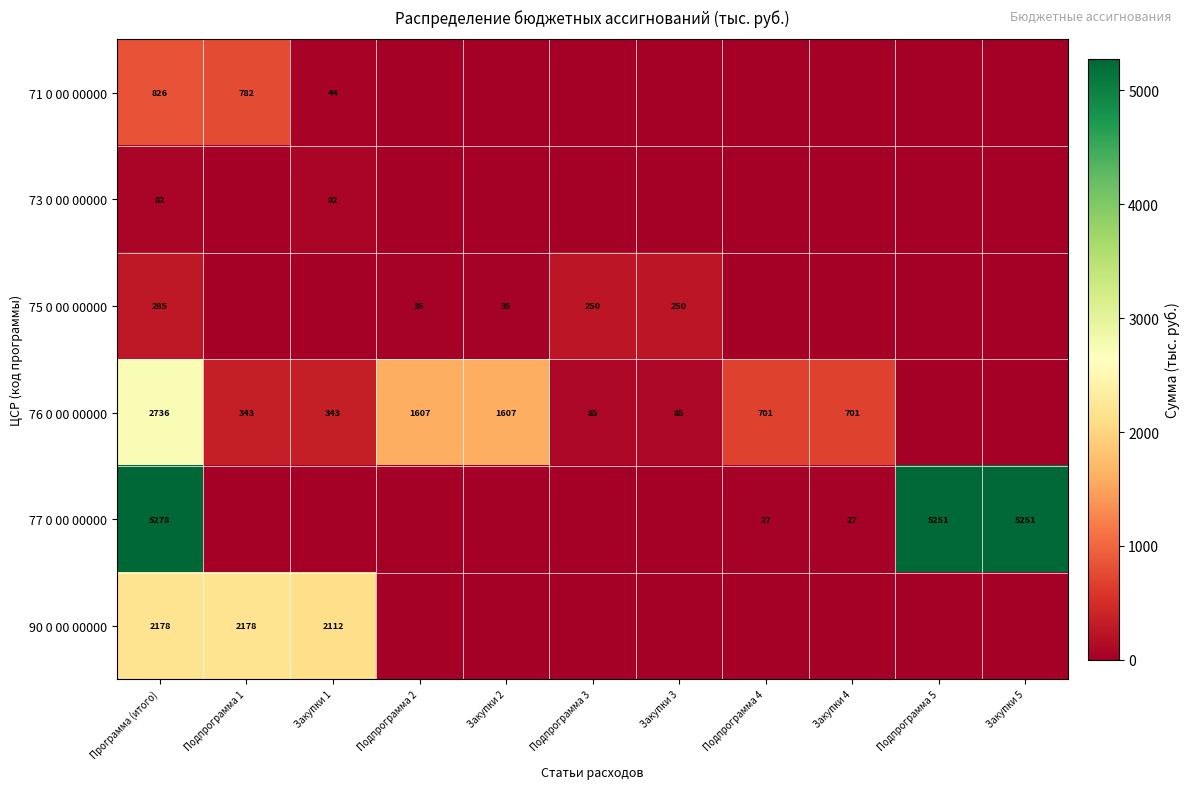

Is it true that 73 0 00 00000 equals 139 at Закупки 1?

False